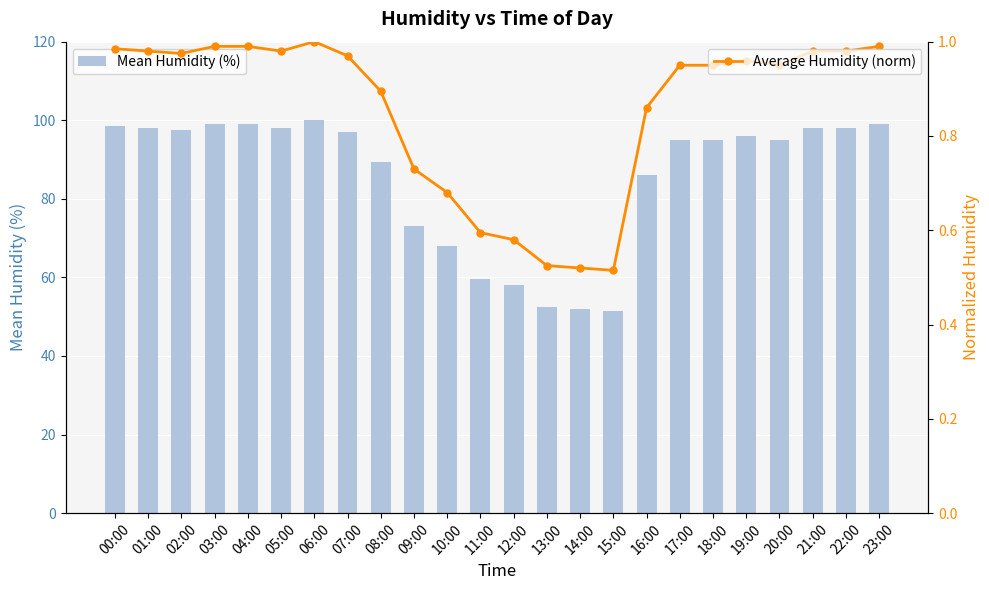

Which category has the lowest value in the Mean Humidity (%) series?

15:00